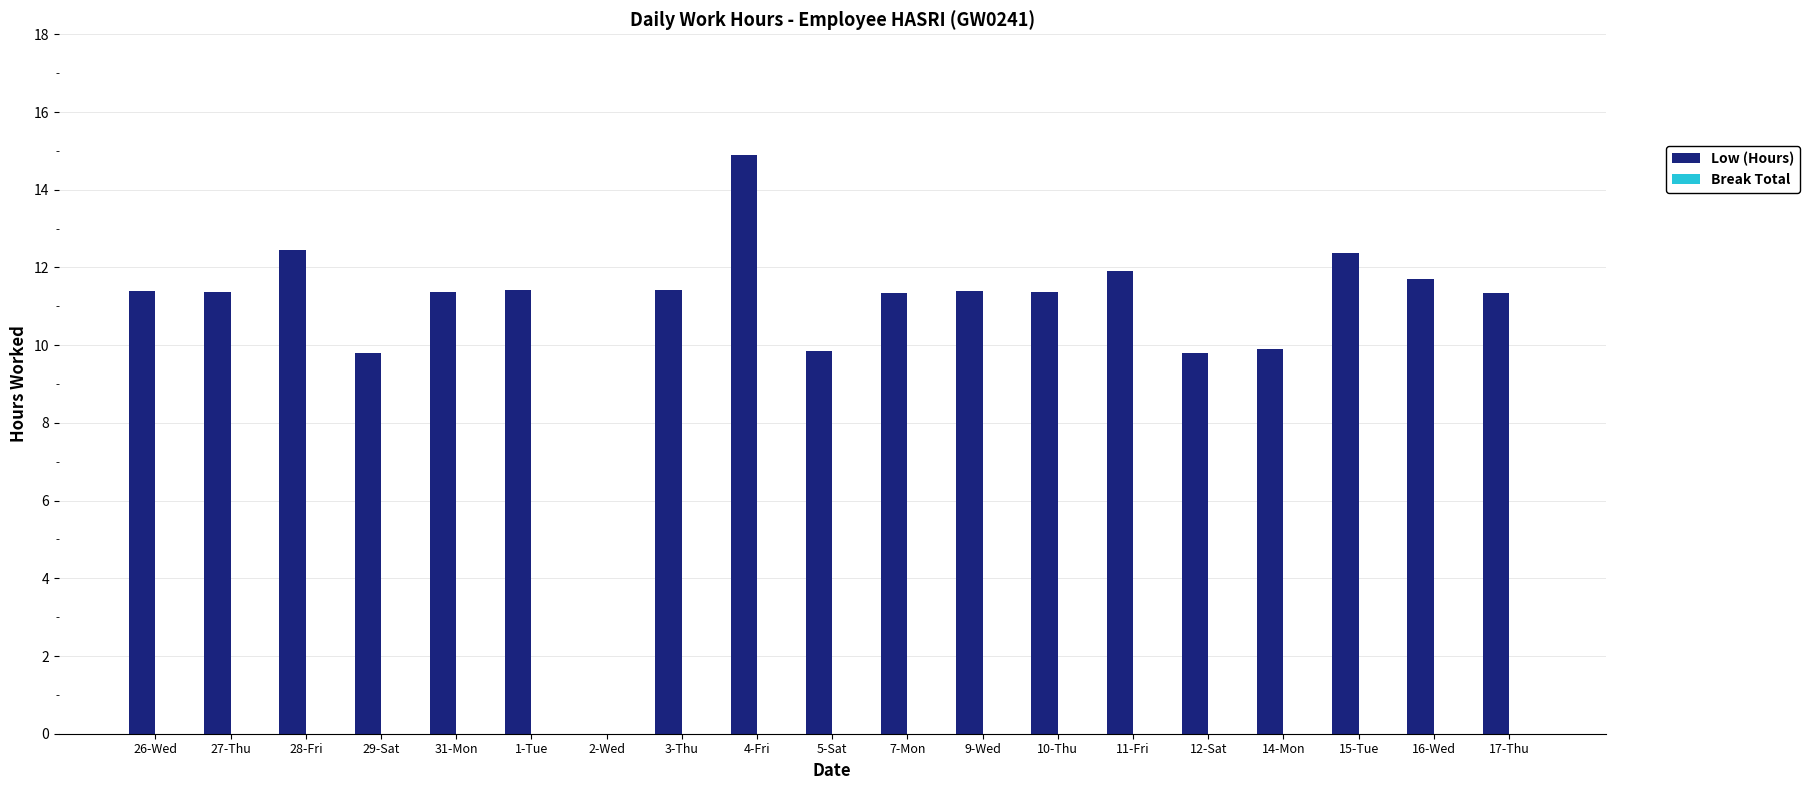

What is the sum of all values?

205.1